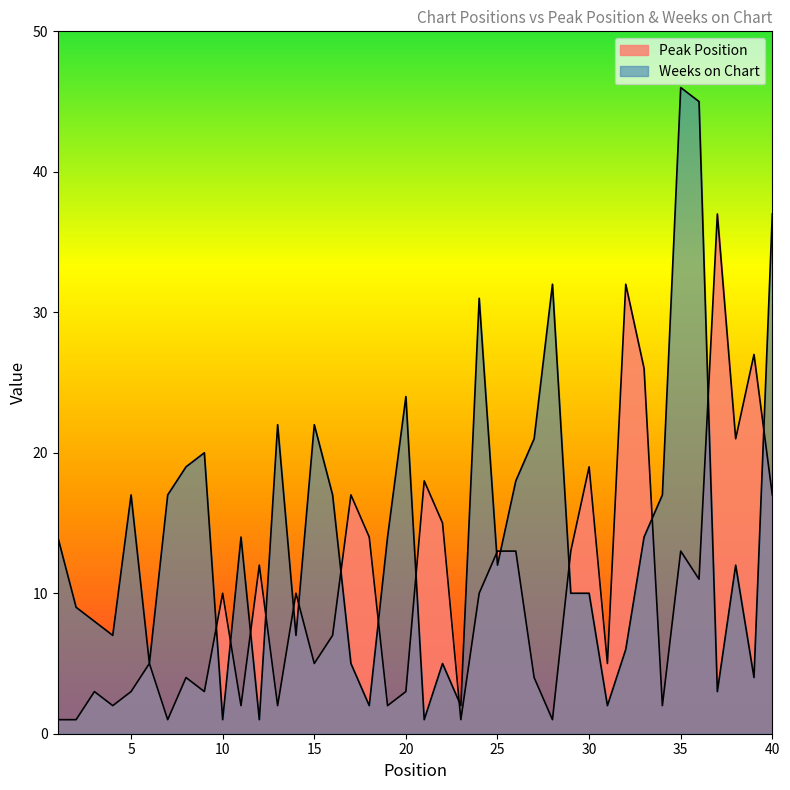

In Peak Position, how many points are lower than both neighbors (excluding endpoints)?

13